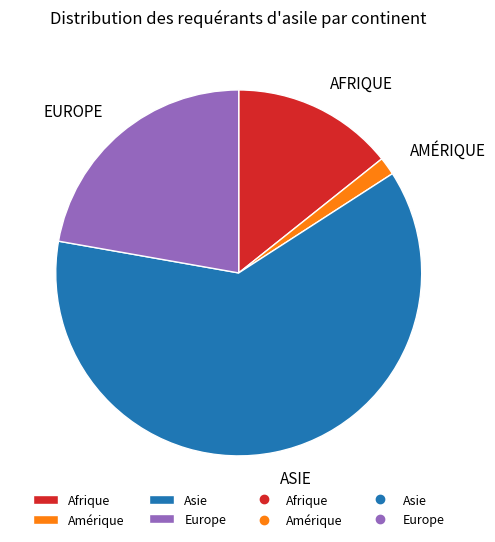

Is there any slice that represents more than half of the pie?

Yes